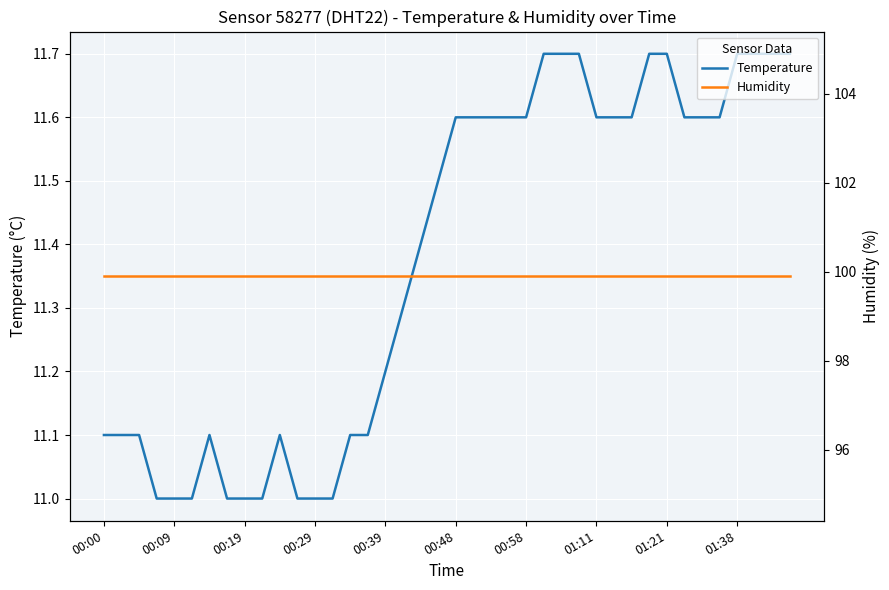

True or false: Temperature and Humidity cross at least once.

False